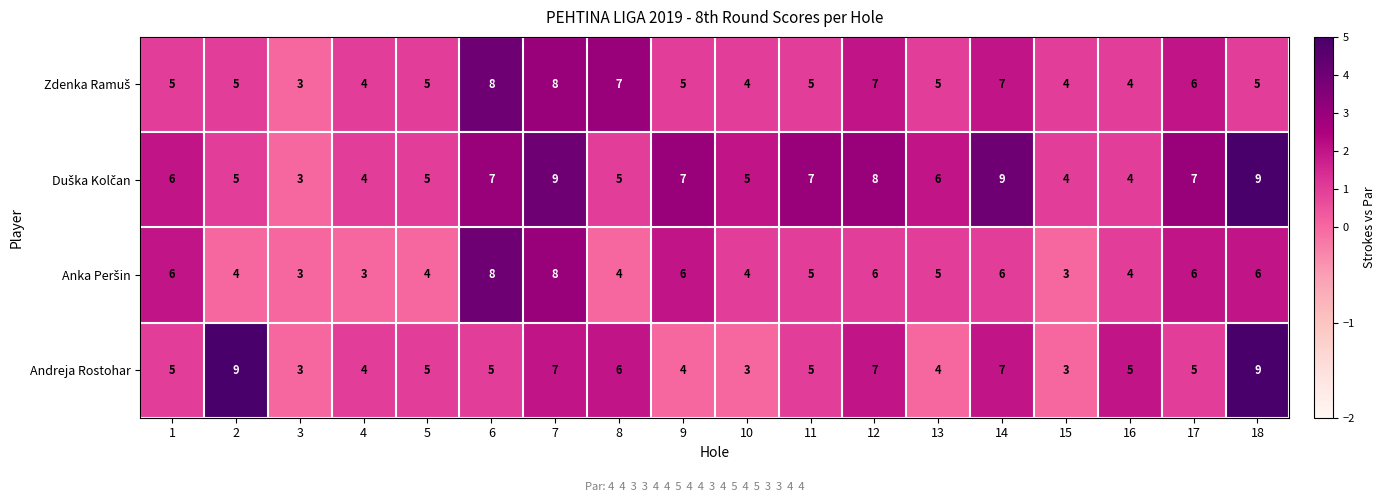

What is the spread (max minus min) of values at 8?

3